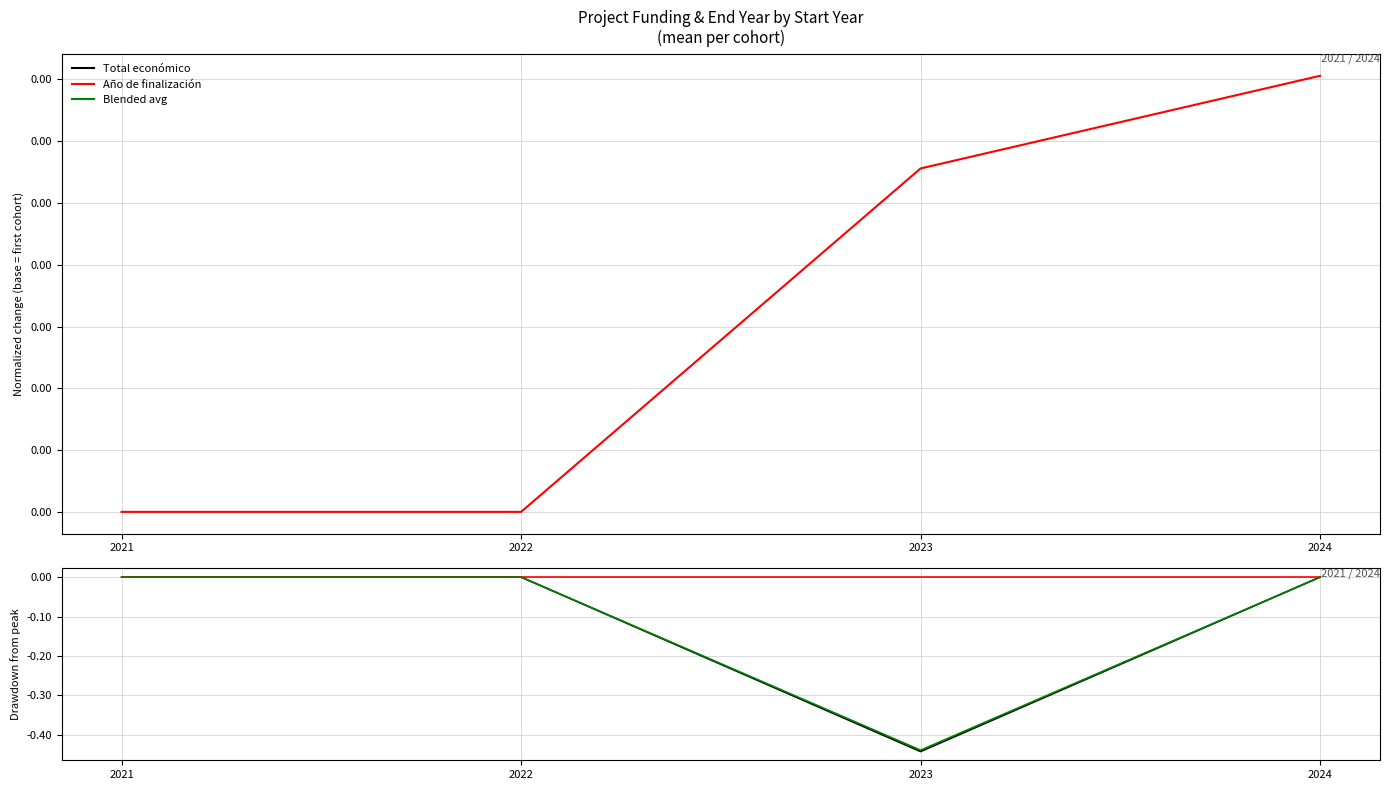

At which label does Año de finalización DD reach its peak?

2021